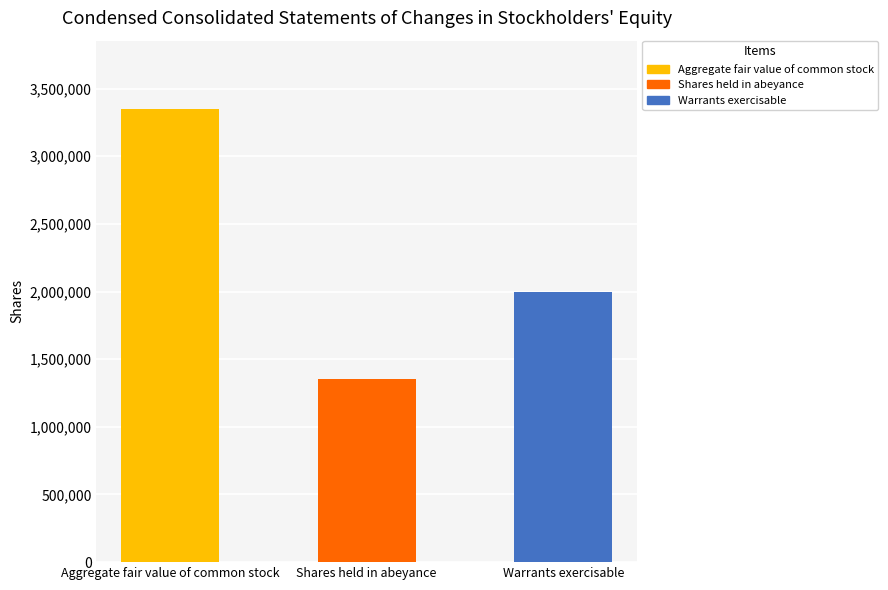

At which label does the data first exceed 2000000?

Aggregate fair value of common stock